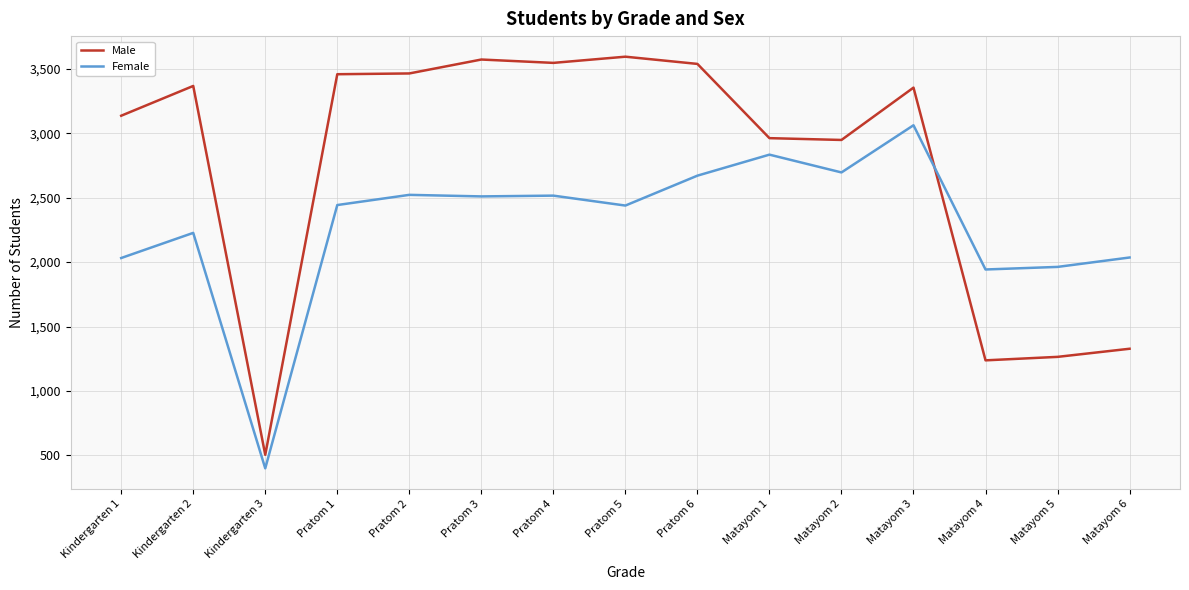

How many lines are shown in the chart?

2